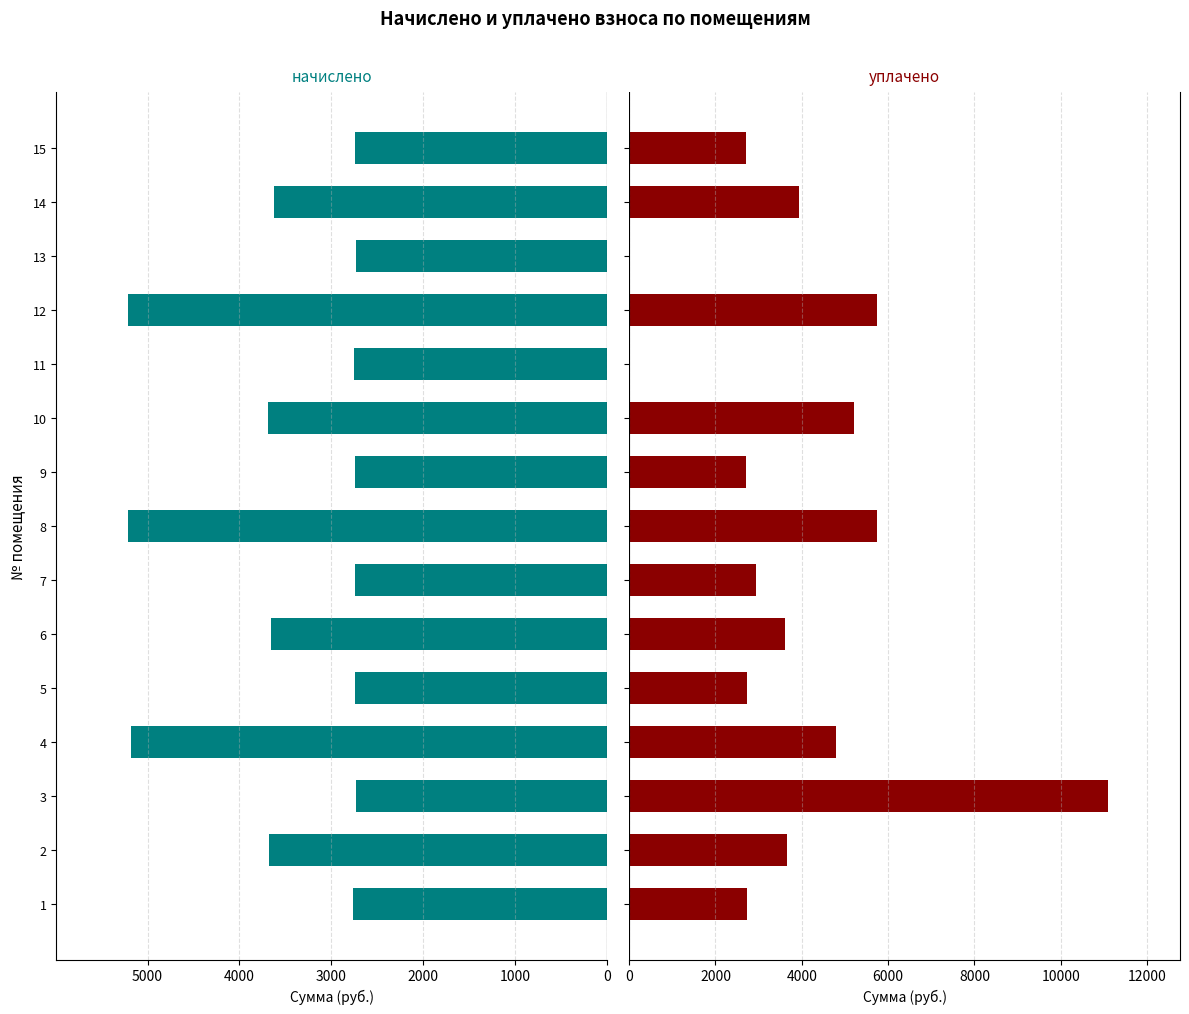

How many data points in начислено are above 2765?

8